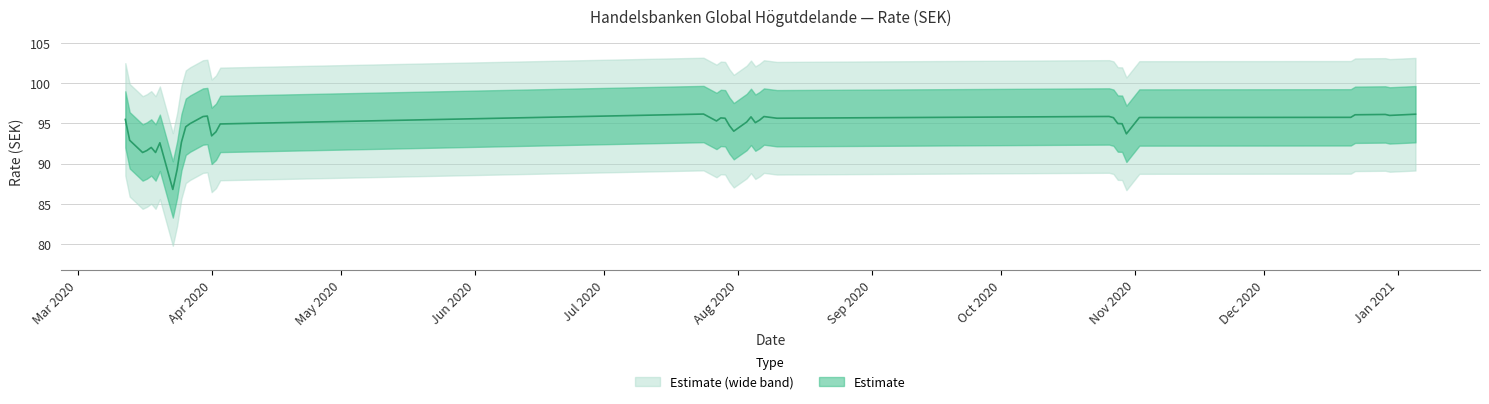

The value at 05.01.2021 is 96.2. True or false?

True